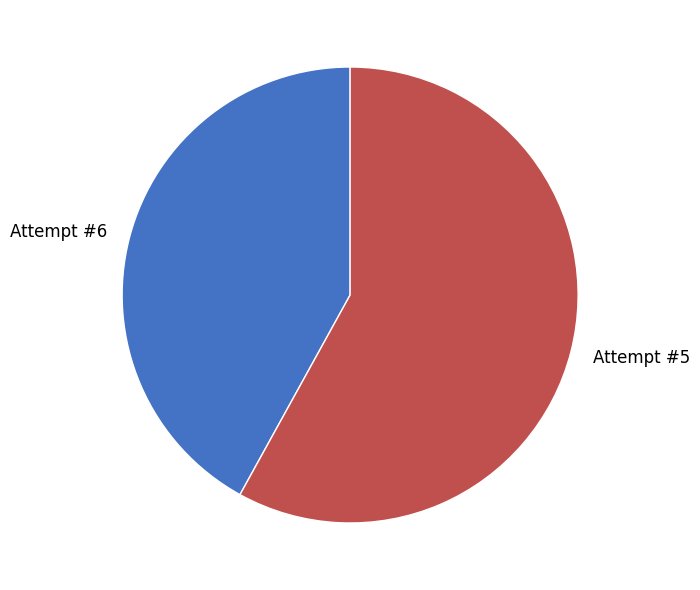

Count the number of slices in the pie.

2